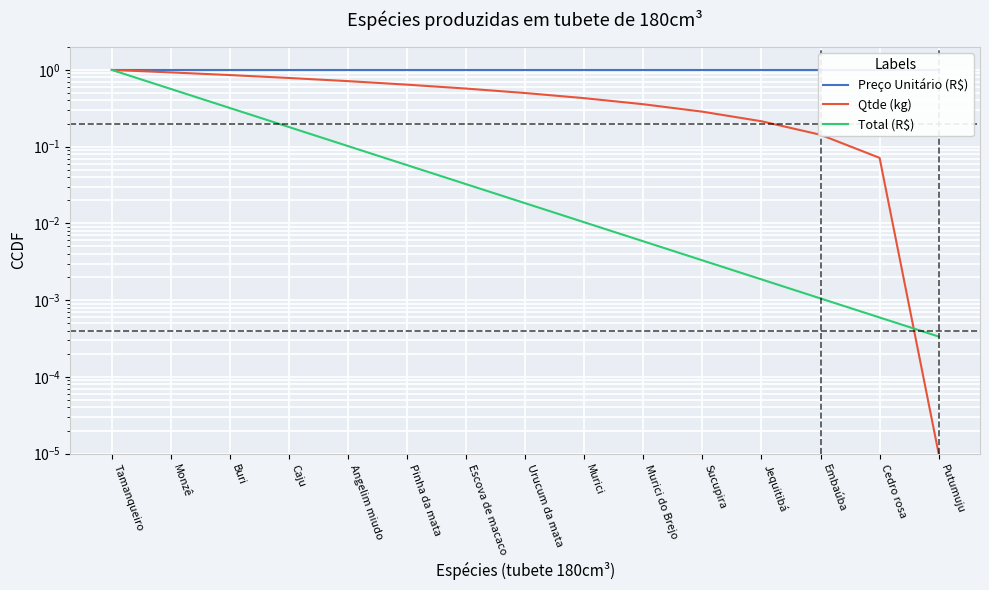

At which category is the sum across all series the highest?

Tamanqueiro